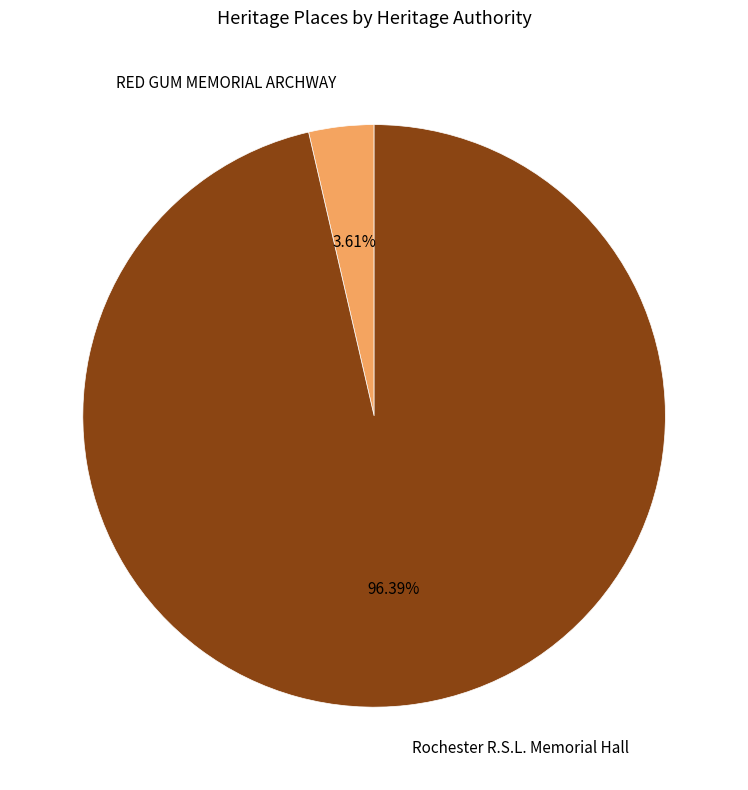

Do RED GUM MEMORIAL ARCHWAY and Rochester R.S.L. Memorial Hall together represent more than half of the pie?

Yes